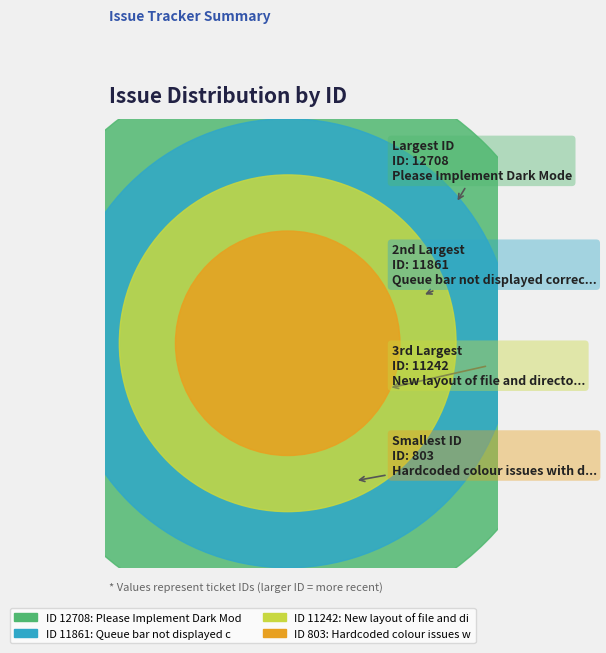

Does any single category account for the majority?

No